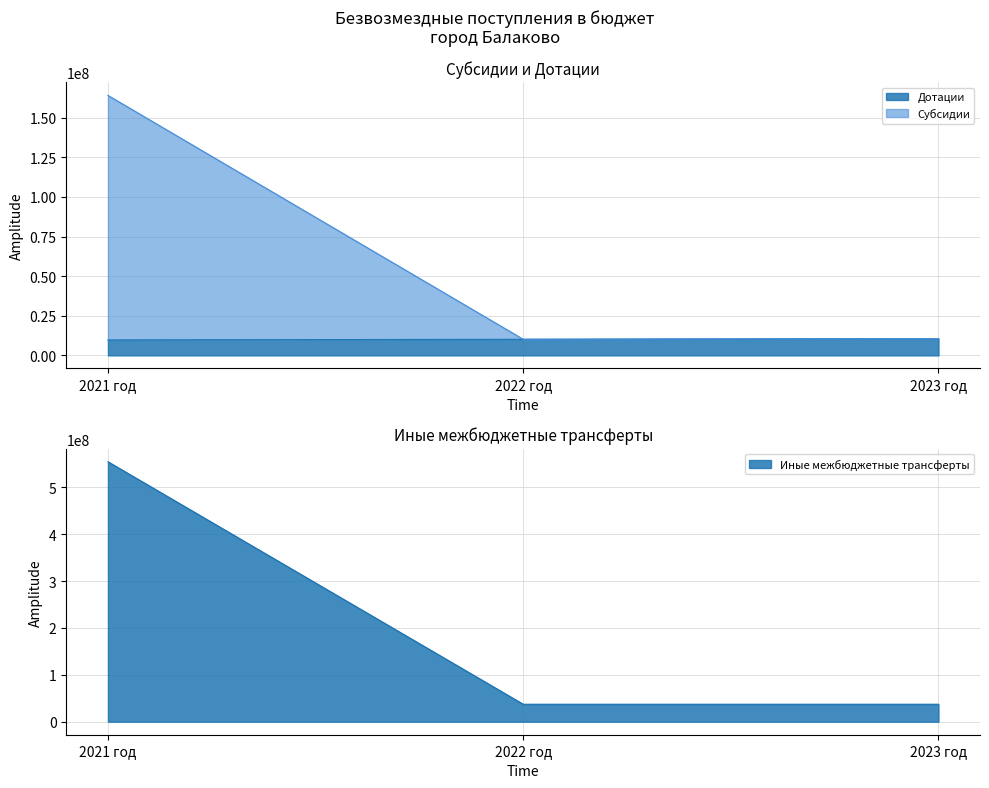

Count the number of categories in the chart.

3